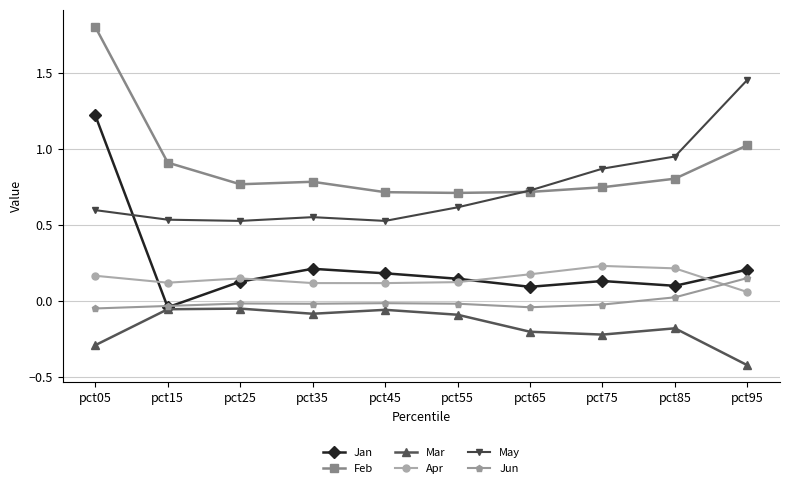

In Feb, how many points are lower than both neighbors (excluding endpoints)?

2